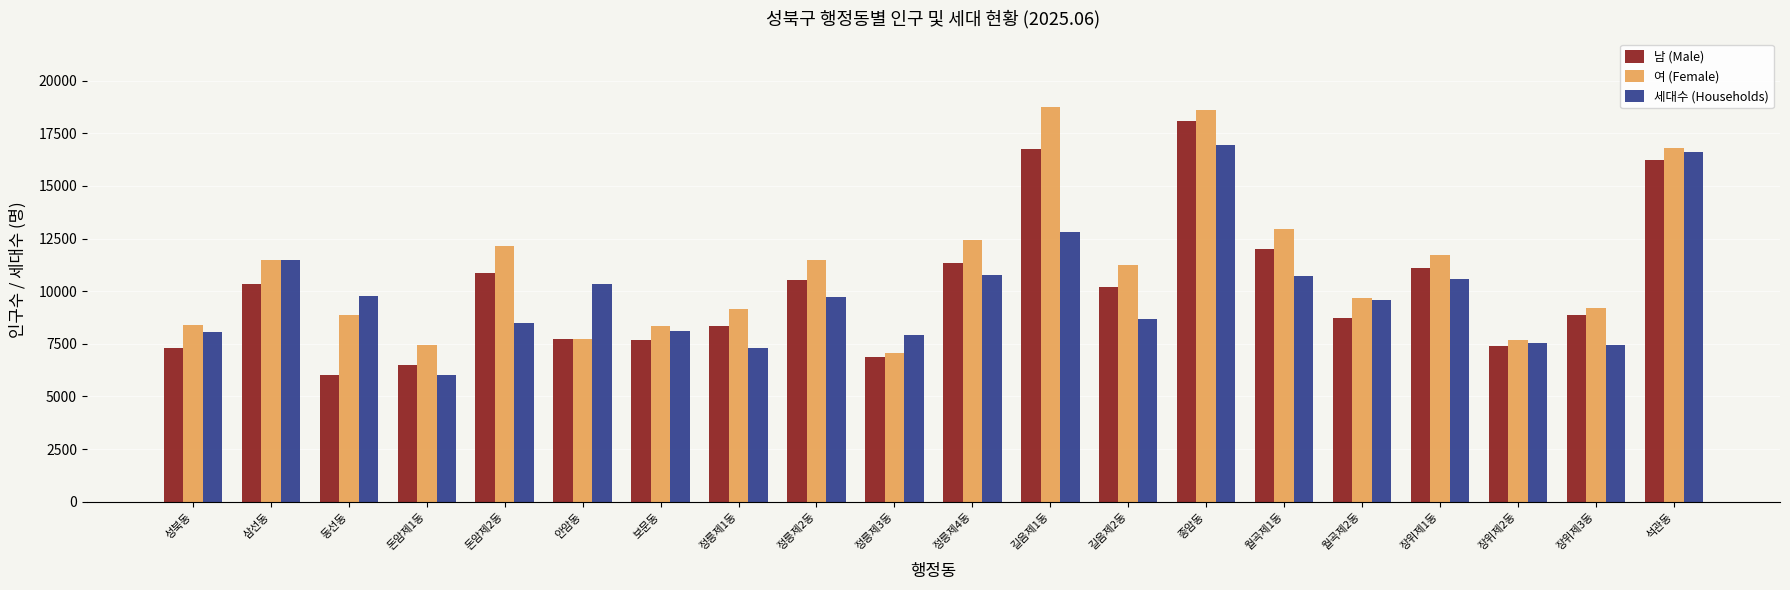

What is the difference between the 세대수 (Households) values at 돈암제2동 and 장위제2동?

974